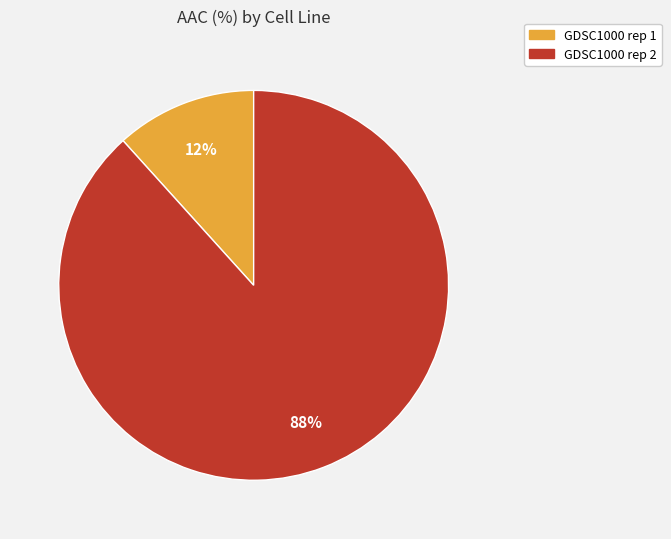

To the nearest percent, what is the combined percentage of GDSC1000 rep 1 and GDSC1000 rep 2?

100%